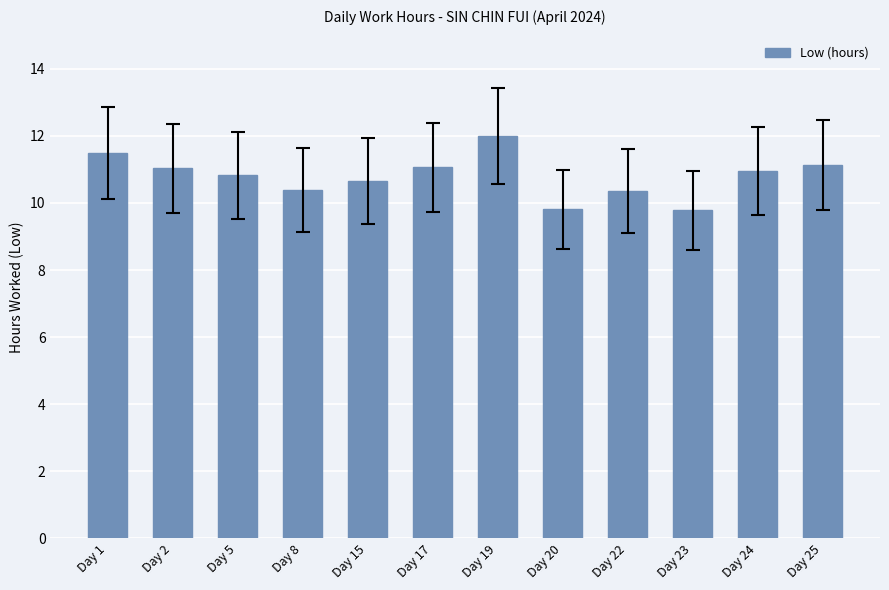

The value at Day 24 is 10.9. True or false?

True